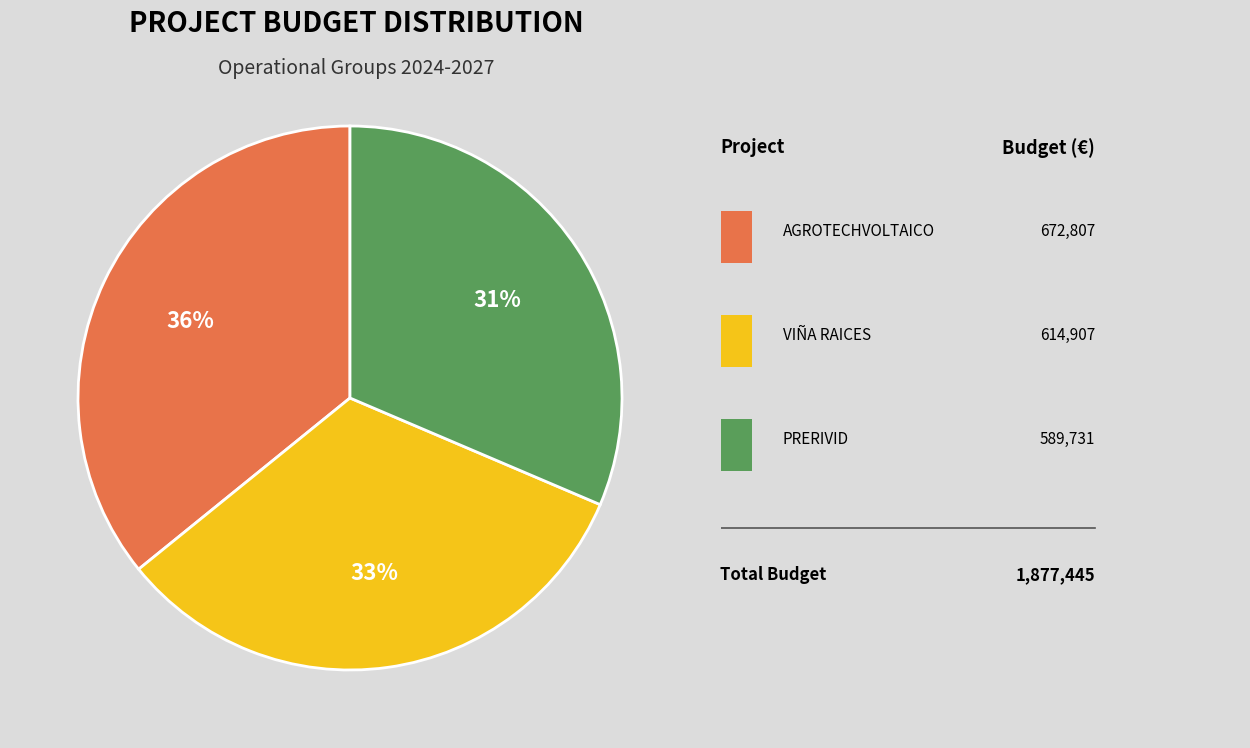

Is there a majority slice in this chart?

No